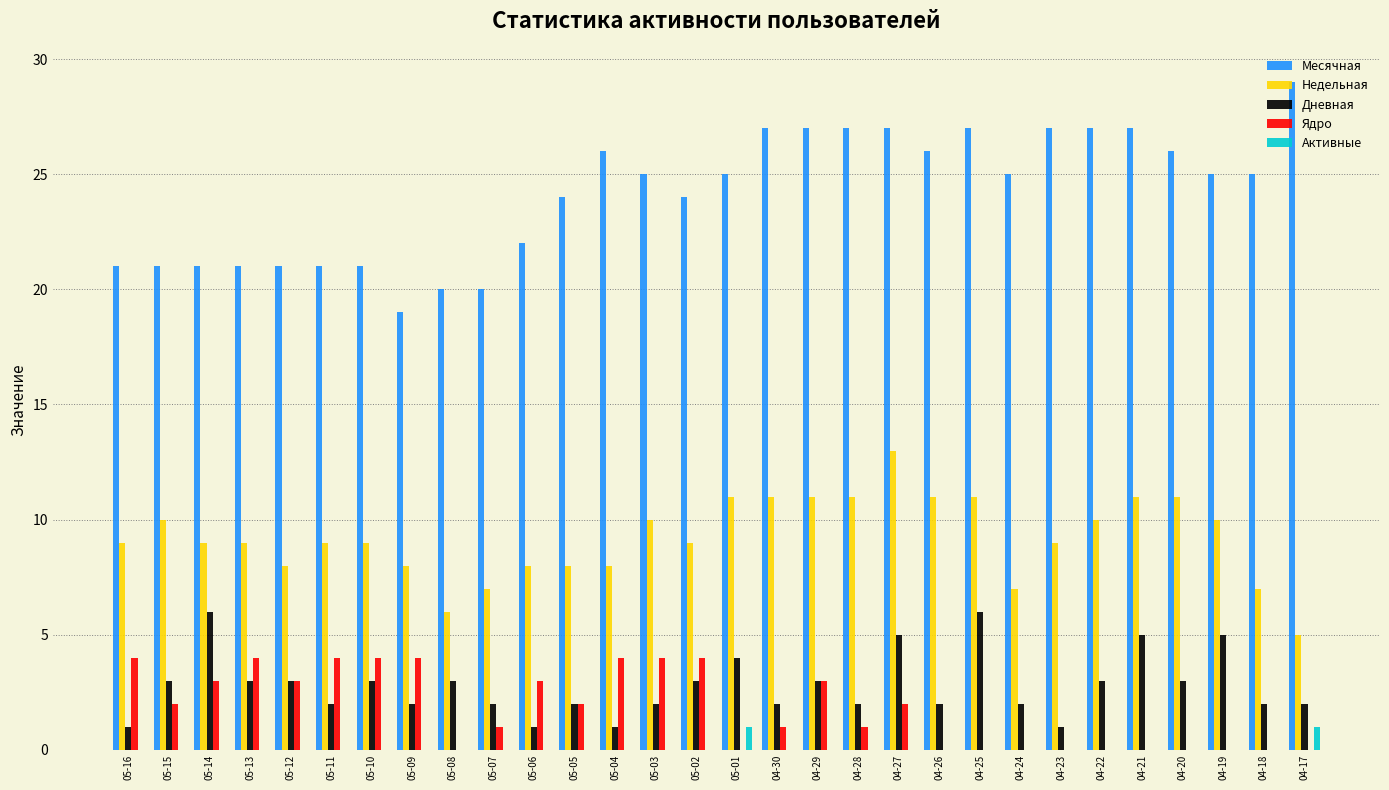

The value of Ядро at 04-17 is -1. True or false?

False